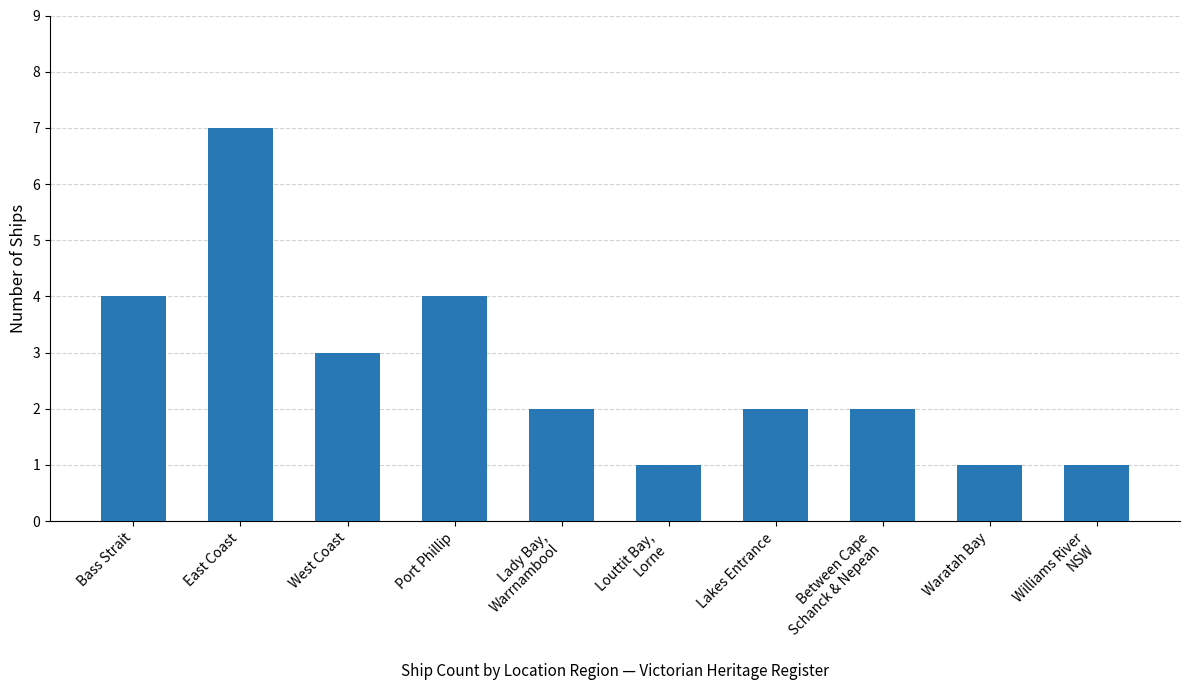

What is the difference between the maximum and minimum values?

6